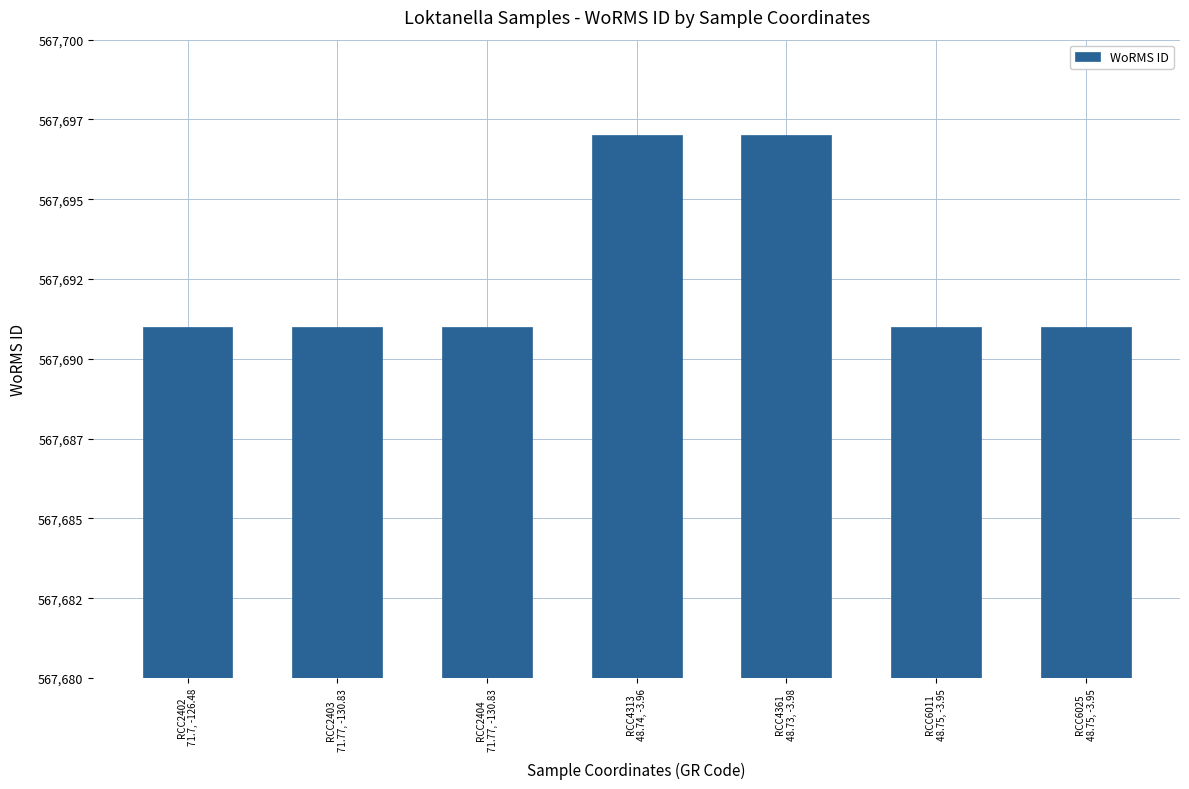

The chart shows a value of 136525 at RCC2402
71.7, -126.48. True or false?

False